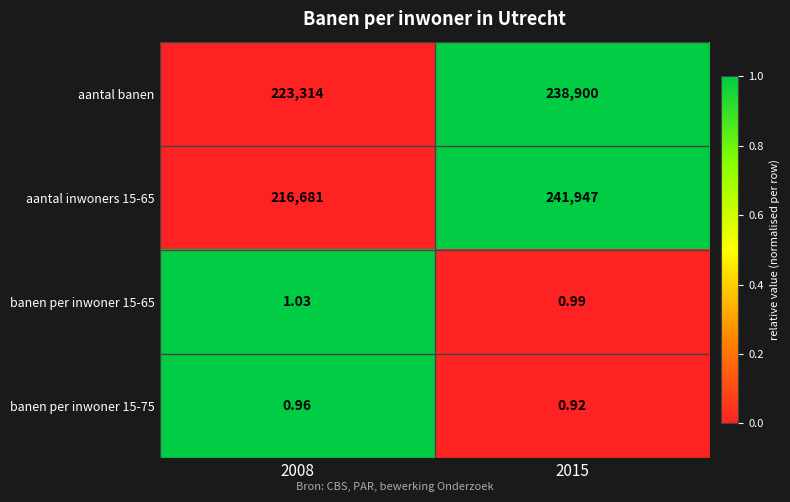

At which category does the chart reach its peak across all series?

2015